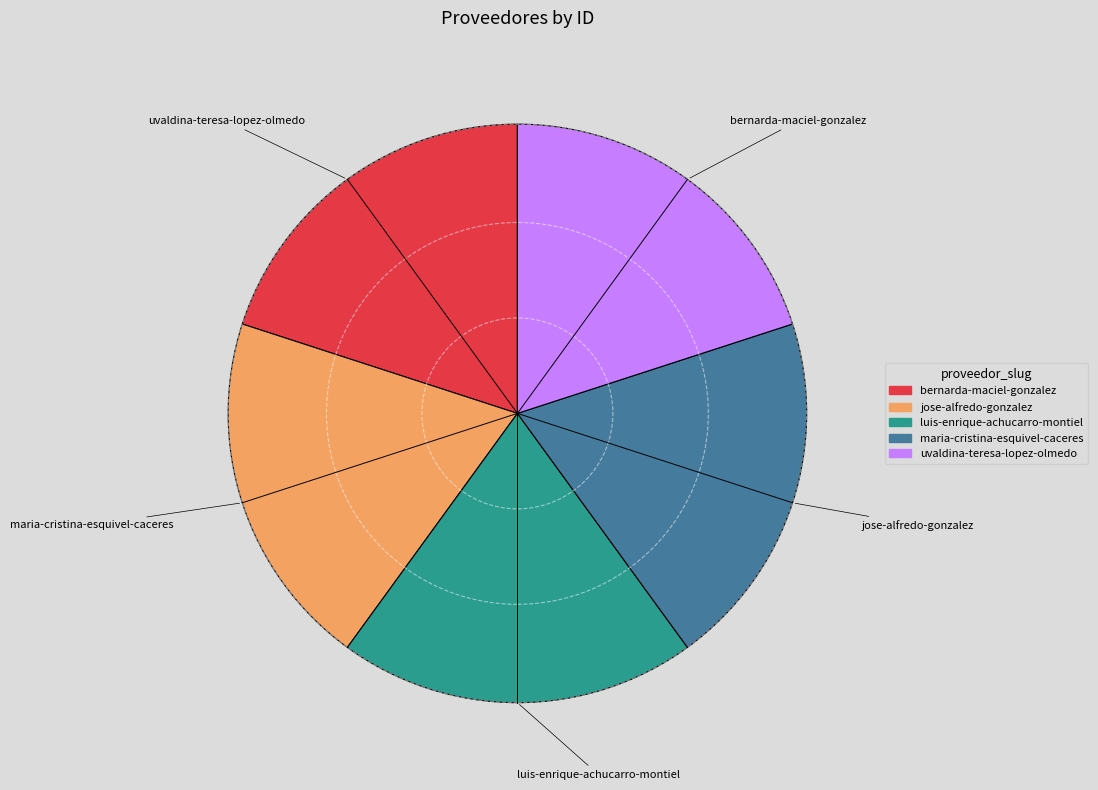

What portion of the pie excludes jose-alfredo-gonzalez?

80.0%